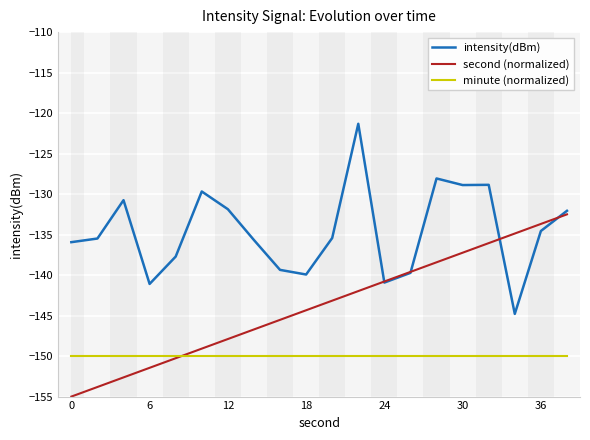

What is the maximum value for second (normalized)?

-132.5